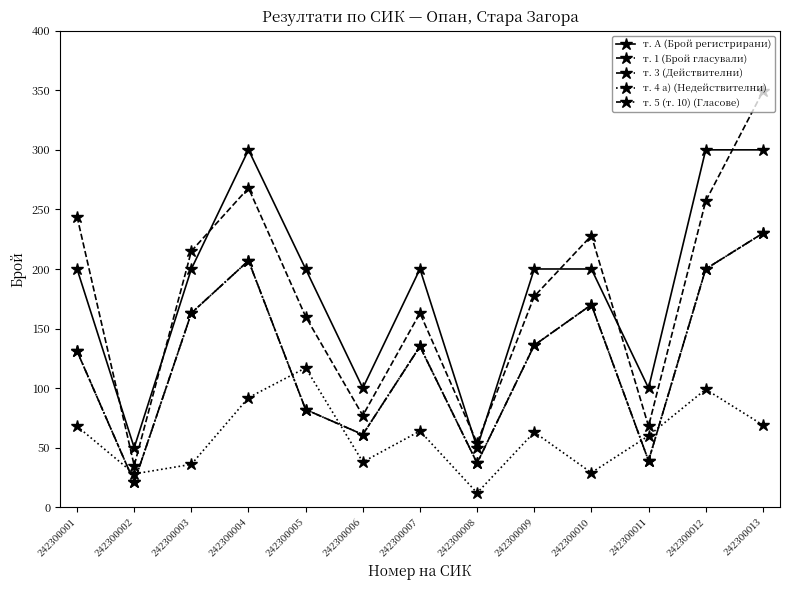

How many т. А (Брой регистрирани) values are between 100 and 200?

8